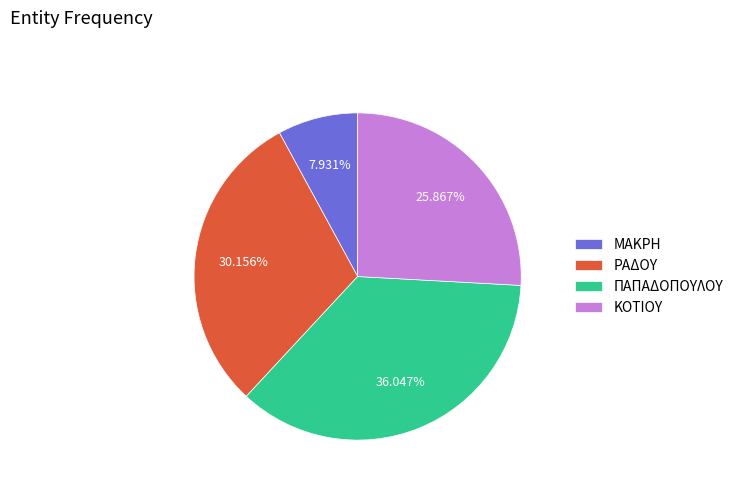

How many segments does this pie chart have?

4